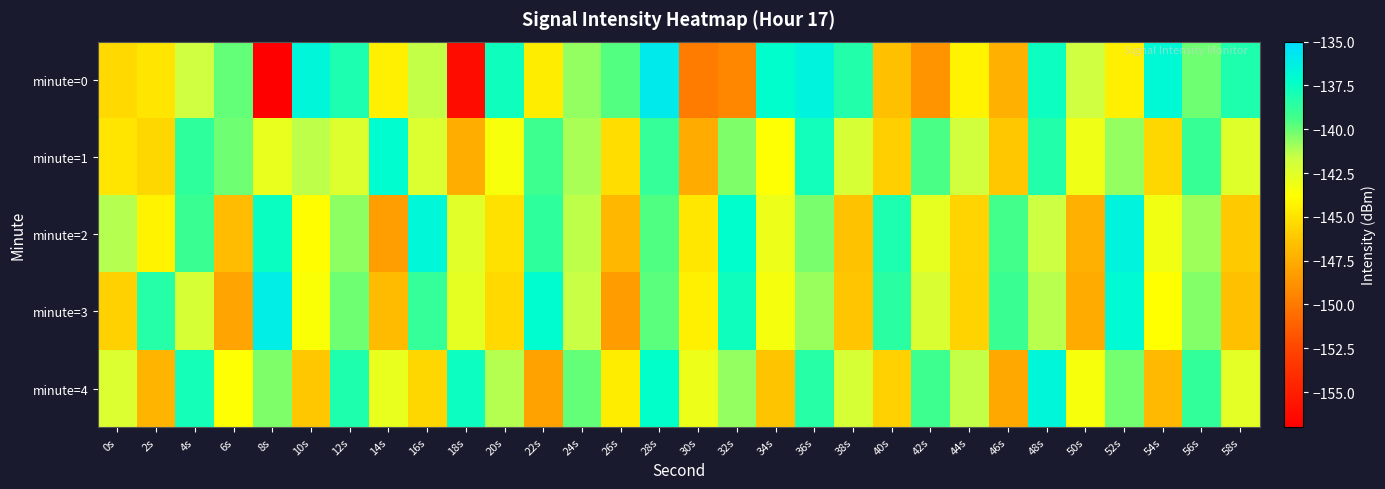

Count the number of data series in this chart.

5